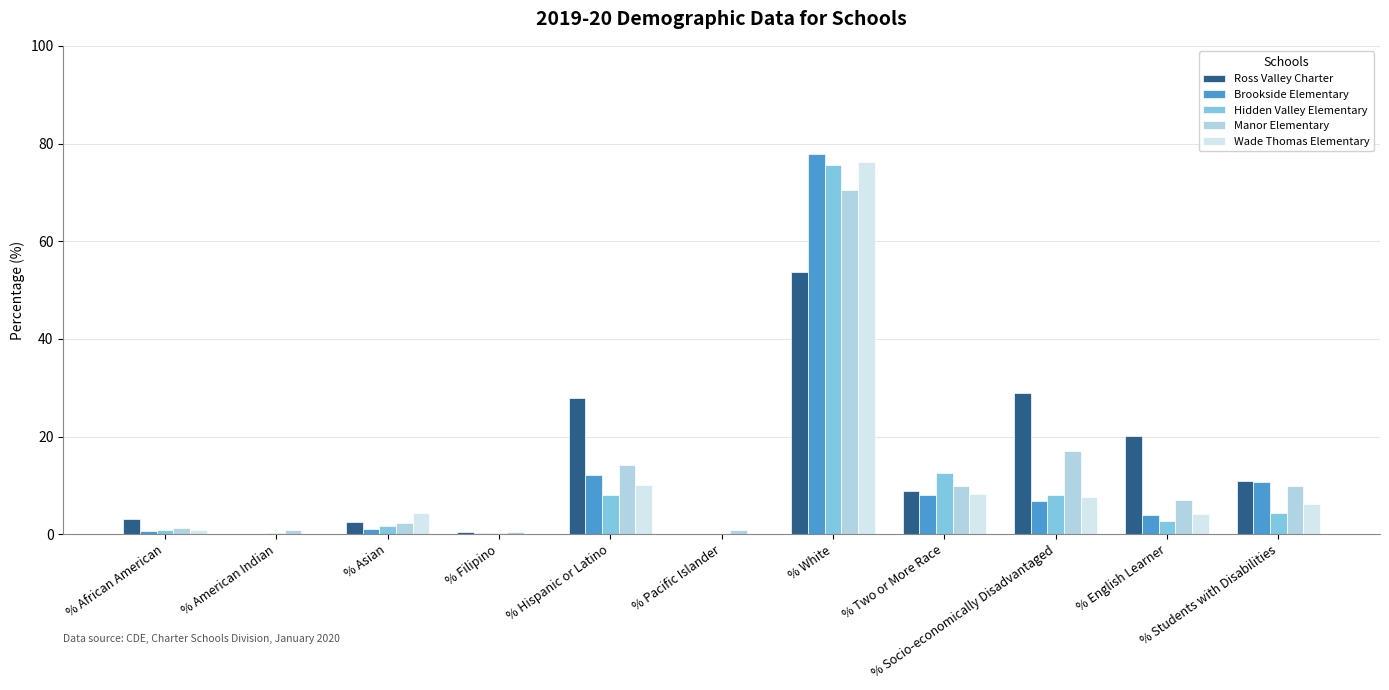

What is the sum of all Wade Thomas Elementary values?

117.6